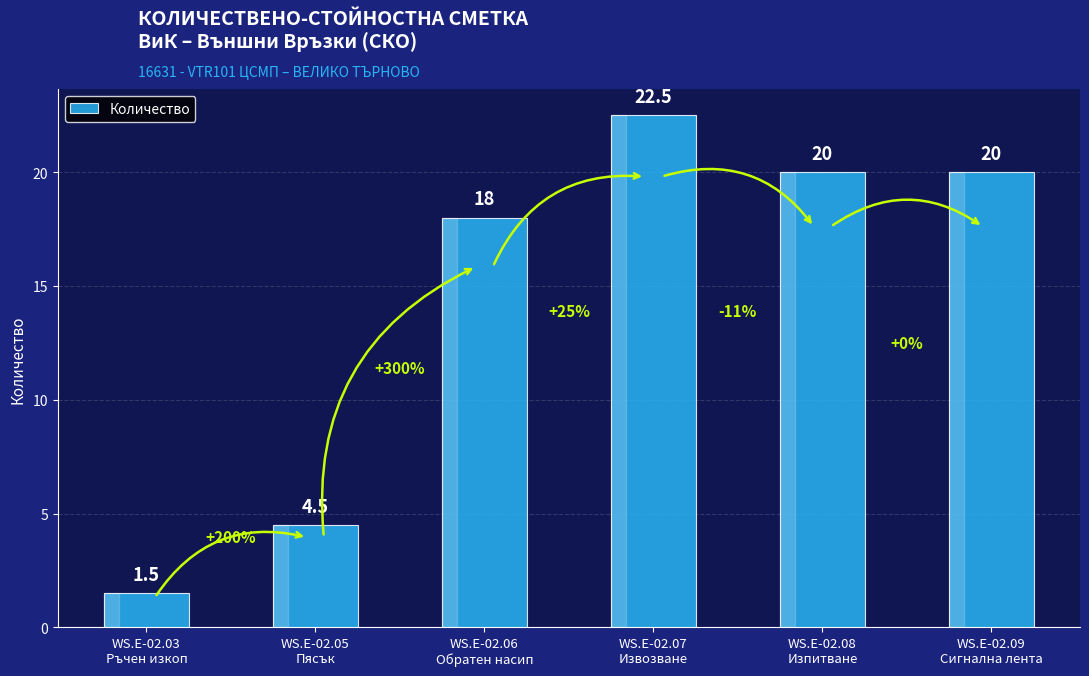

How many series are shown in this chart?

1